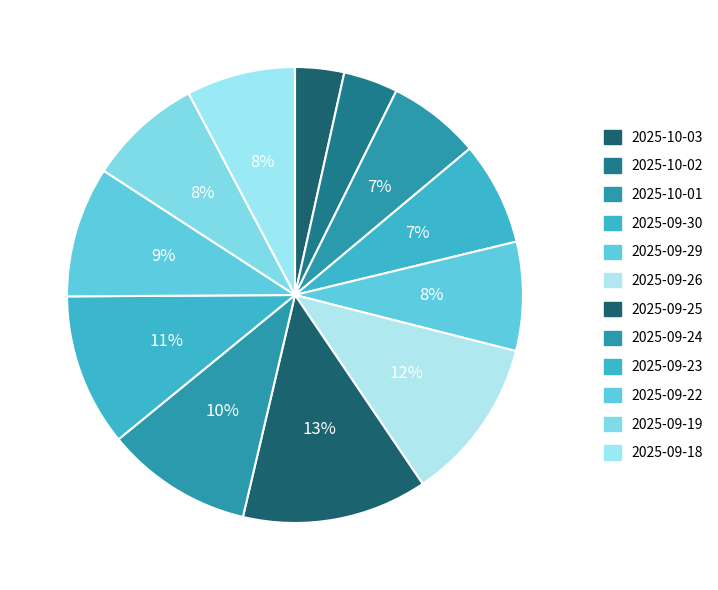

What is the total percentage of 2025-10-01 and 2025-10-02?

10.4%